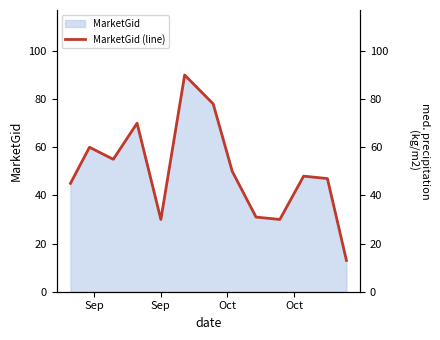

What is the highest value of the MarketGid series?

90